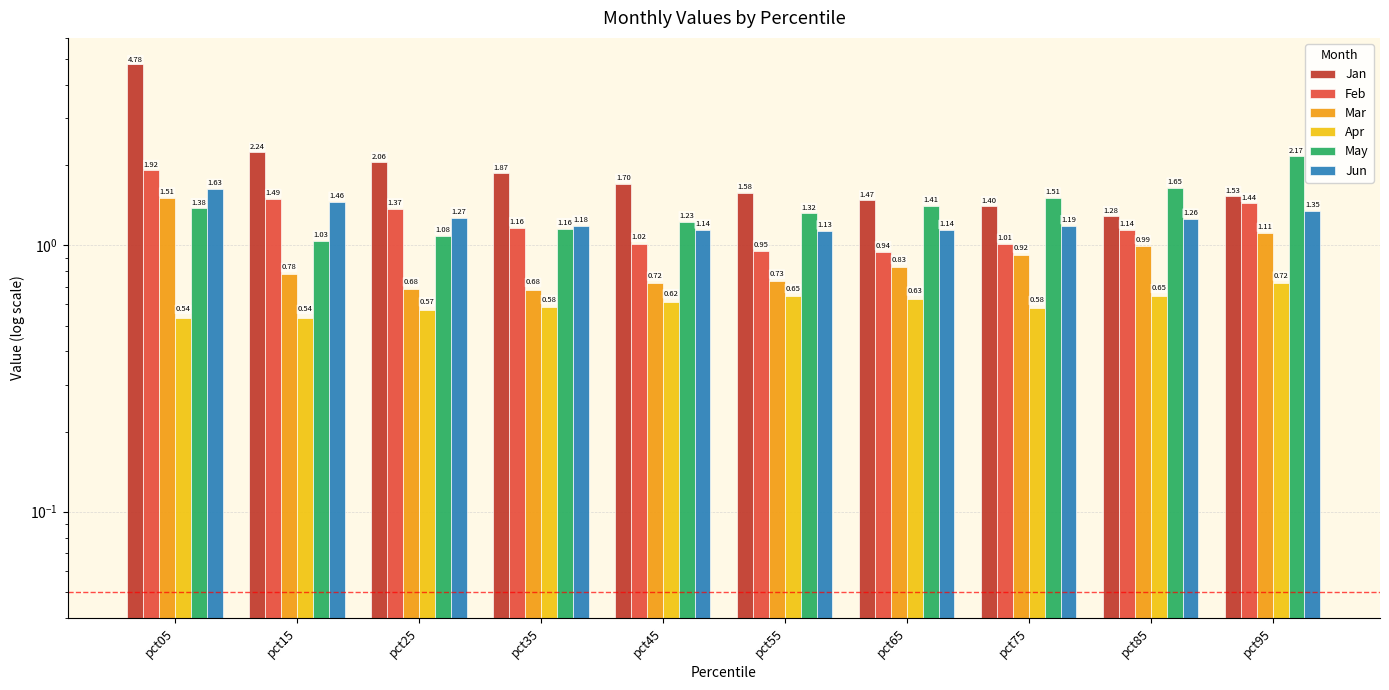

The Jan series shows 1.4 at pct75. True or false?

True